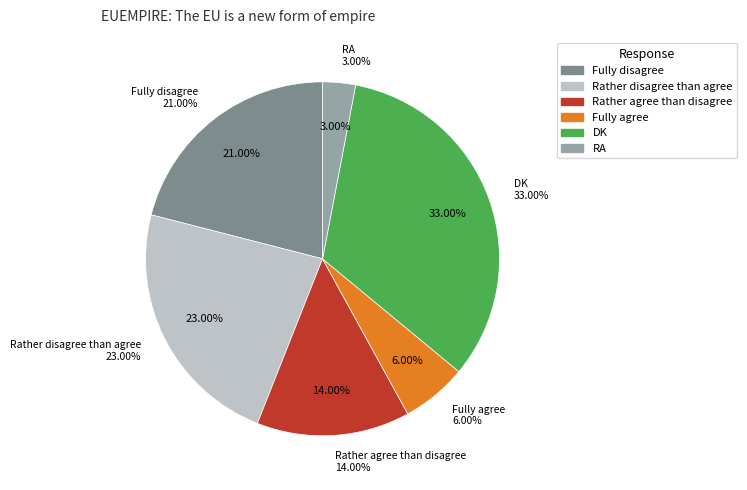

True or false: Rather disagree than agree accounts for 31% of the total.

False